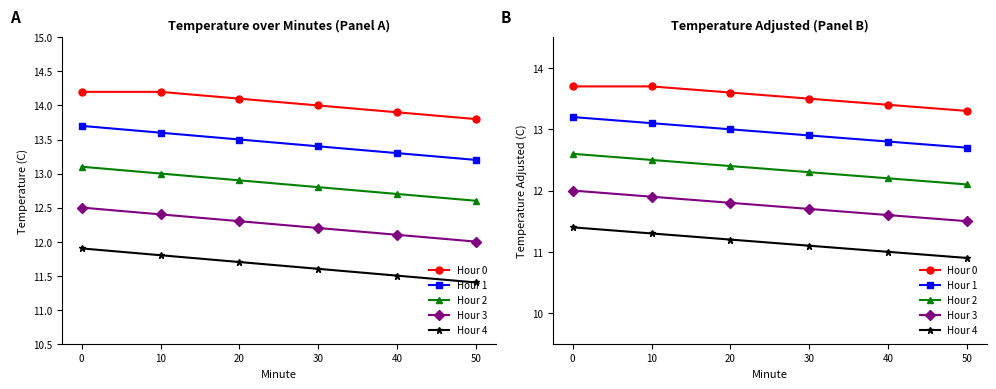

Does the chart have visible grid lines?

No